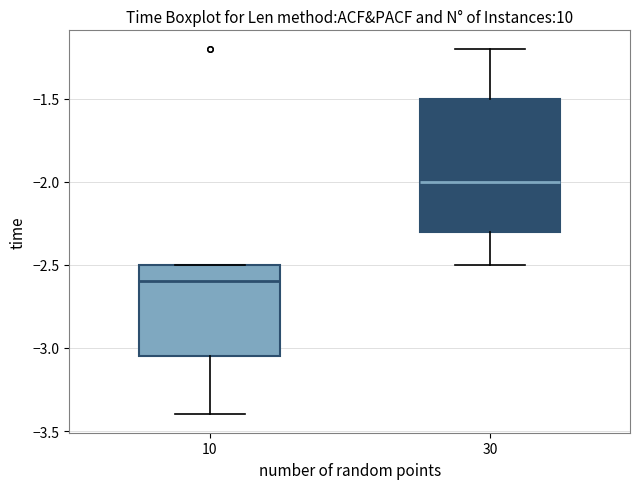

Where is the lower edge of the box at x = 10 on the y-axis? The values are not printed on the chart, so give them approximately, as read against the axis.

-3.05